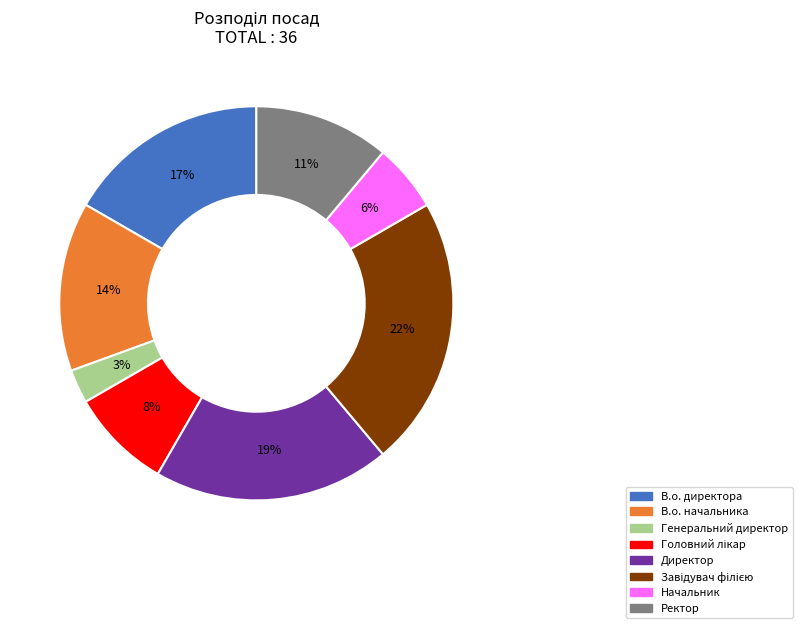

What is the smallest slice in the pie chart?

Генеральний директор